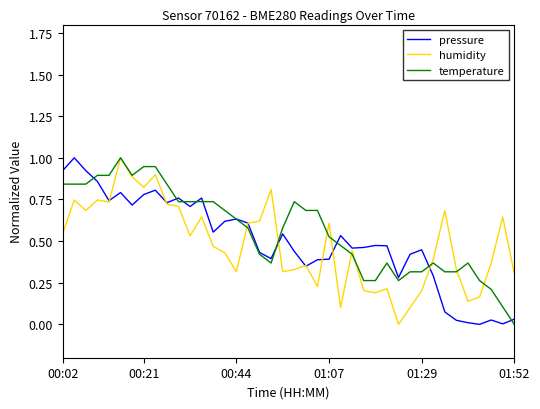

What is the maximum value for pressure?

1.0